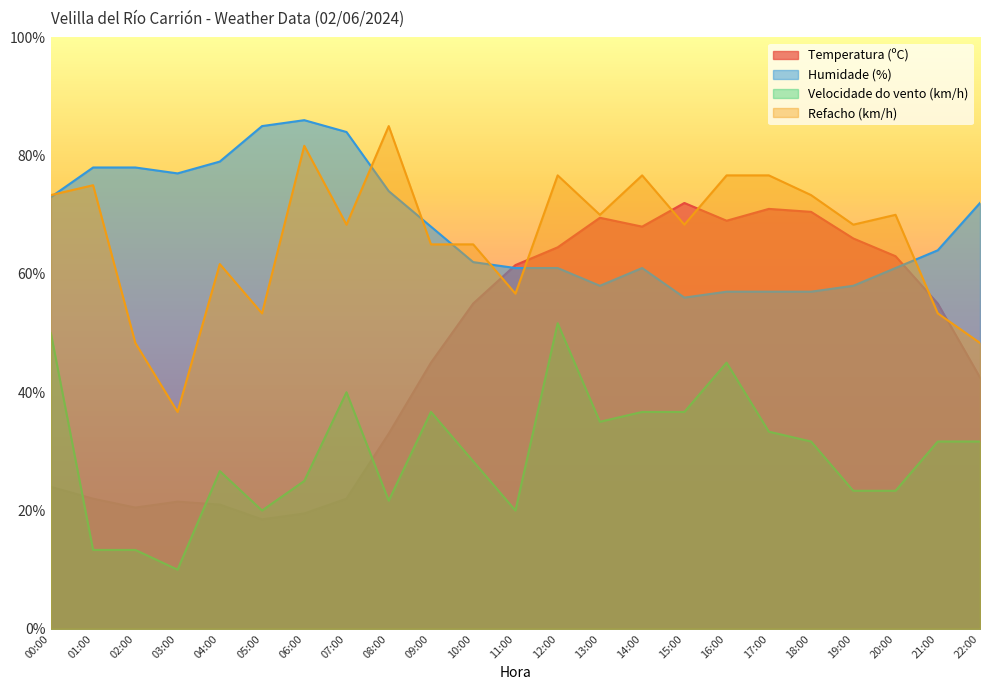

At which label is Humidade (%) closest to 71?

22:00